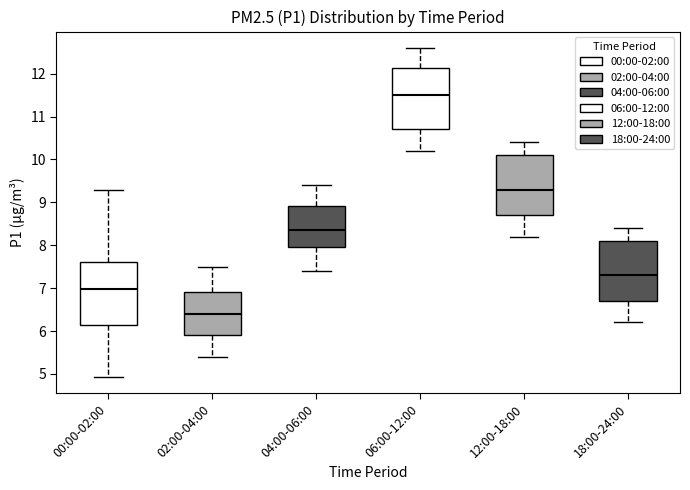

Where does the median line of the box for 18:00-24:00 sit on the y-axis? The values are not printed on the chart, so give them approximately, as read against the axis.

7.3